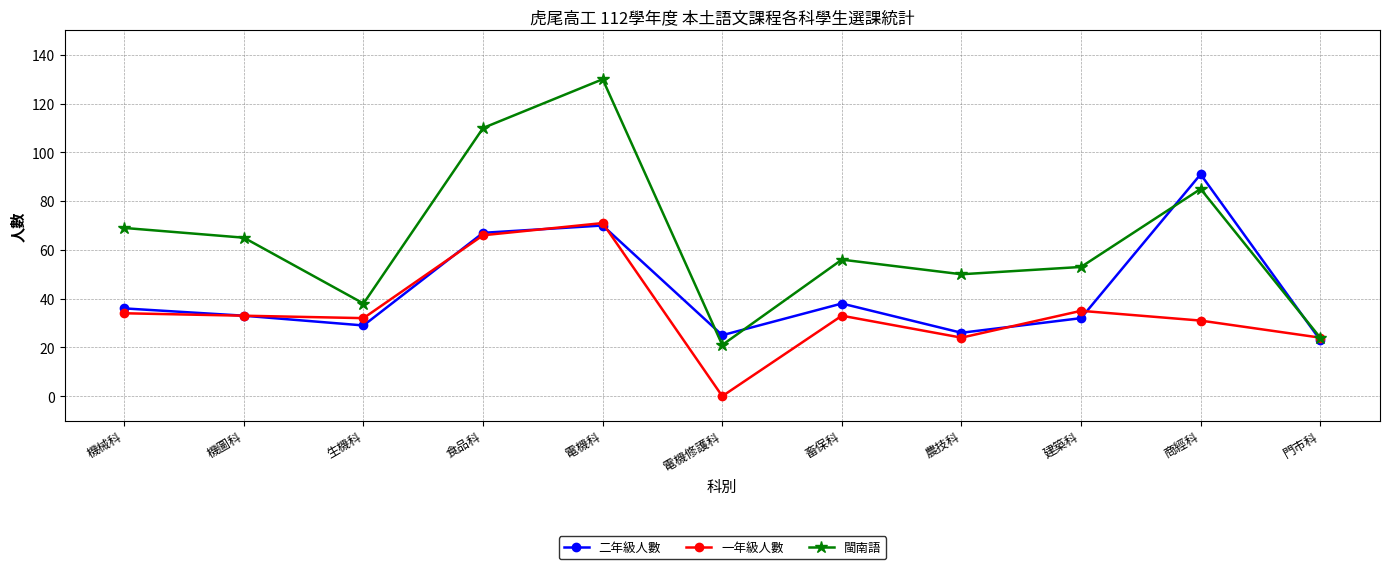

How many lines are shown in the chart?

3